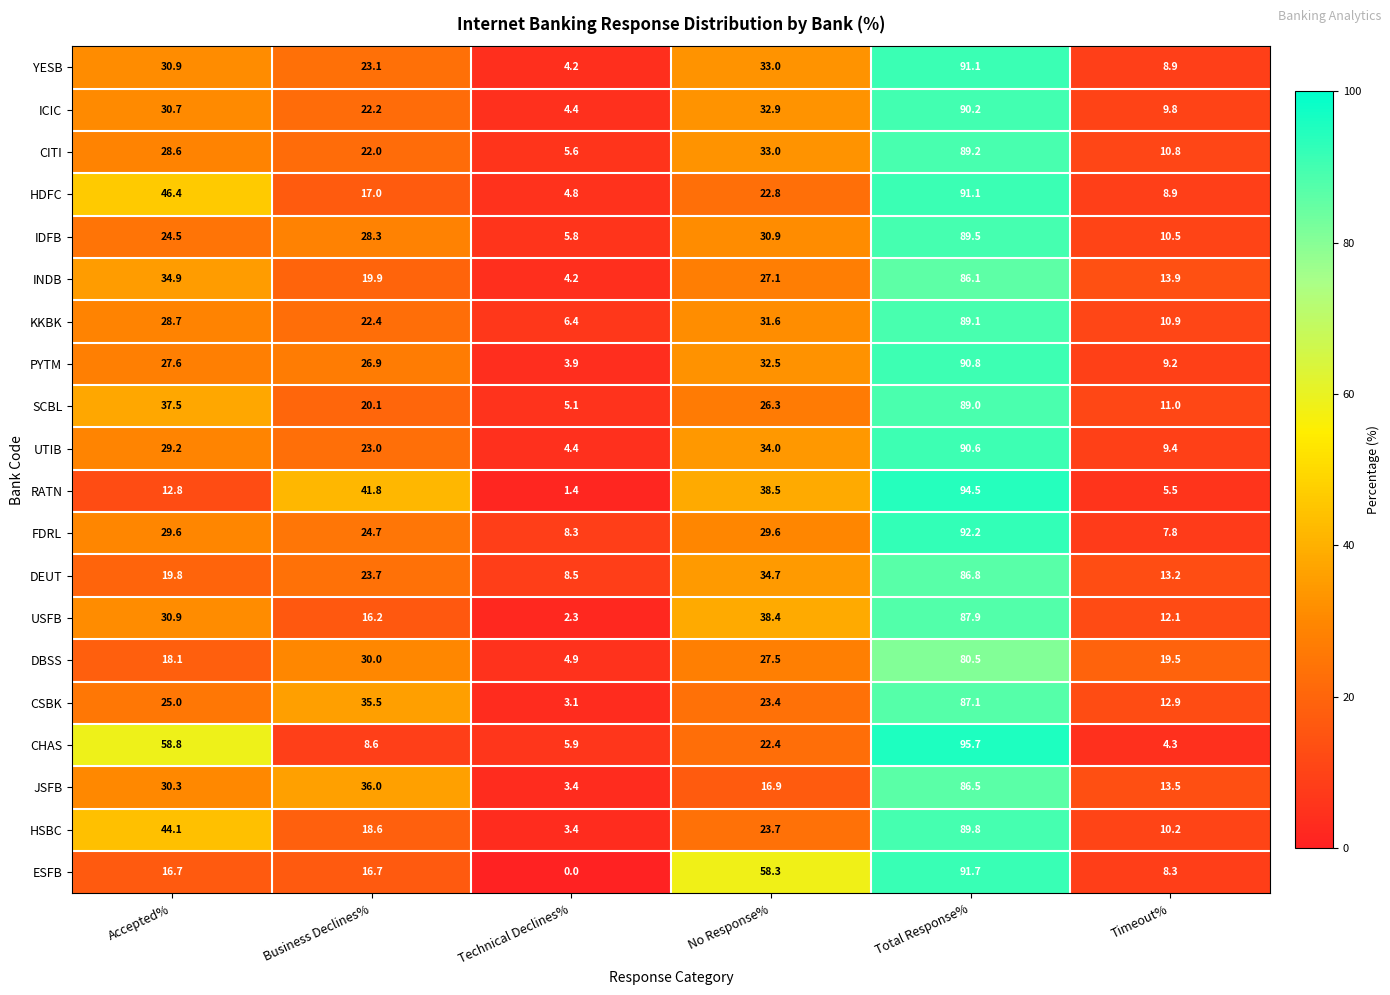

List the labels in order of CITI value, largest first.

Total Response%, No Response%, Accepted%, Business Declines%, Timeout%, Technical Declines%